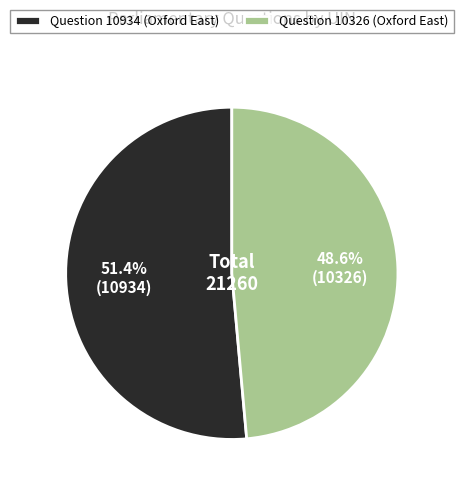

To the nearest percent, what portion does Question 10326 (Oxford East) represent?

49%